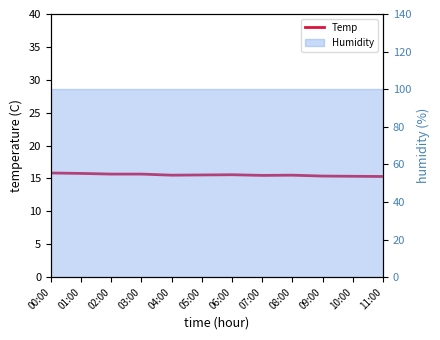

How many interior local peaks (higher than both neighbors) does the data have?

2